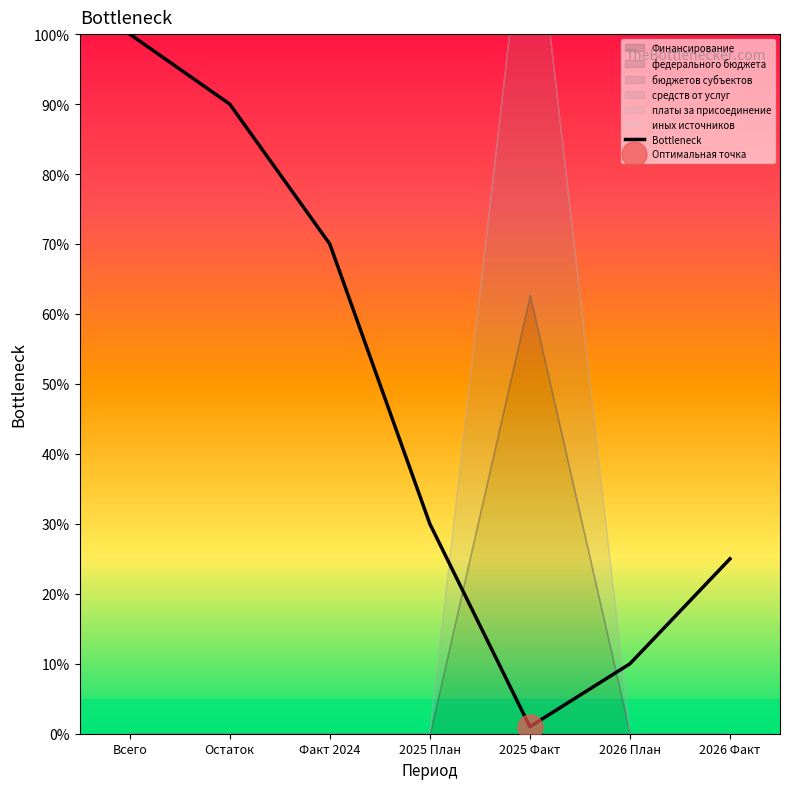

Reading left to right, what are all the values shown in this chart?

Всего=2.0	Остаток=1.8	Факт 2024=1.4	2025 План=0.6	2025 Факт=0.0	2026 План=0.2	2026 Факт=0.5